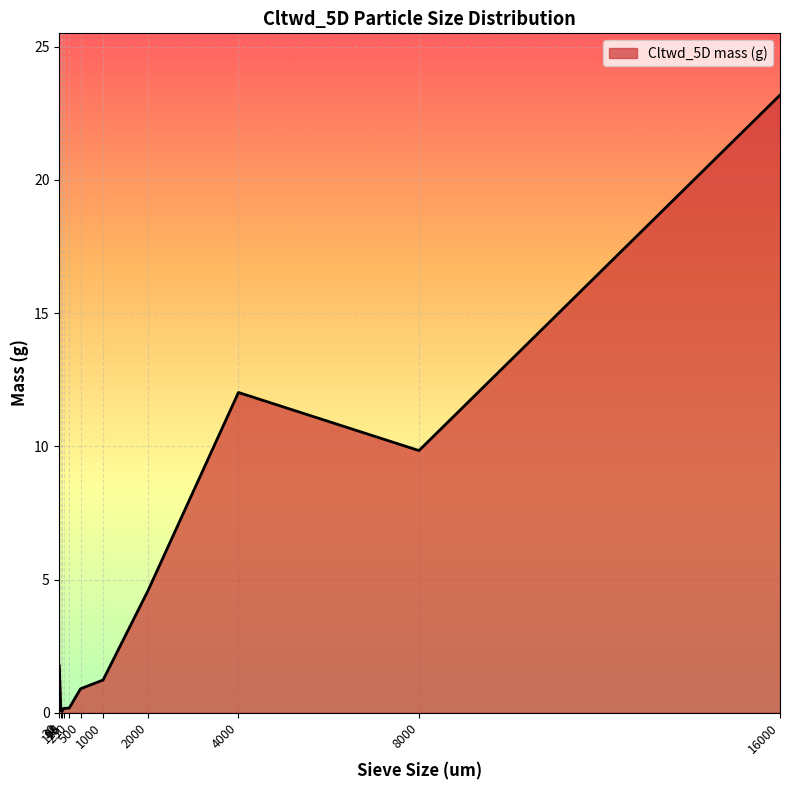

Is it true that the value at 125 is 0.2?

False